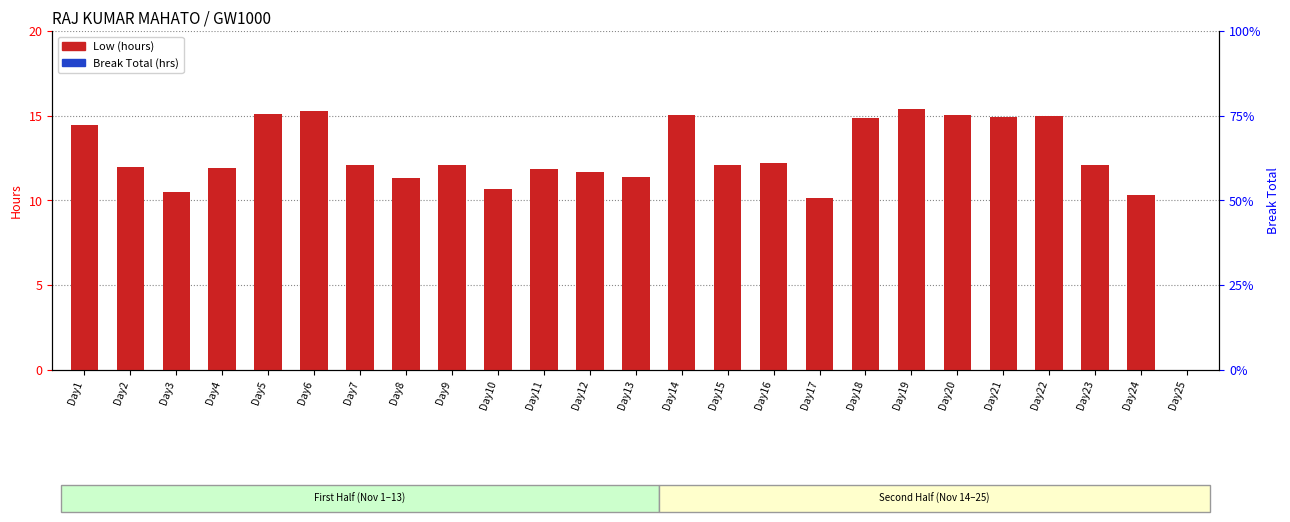

What are all the series names shown in the legend?

Low (hours), Break Total (hrs)